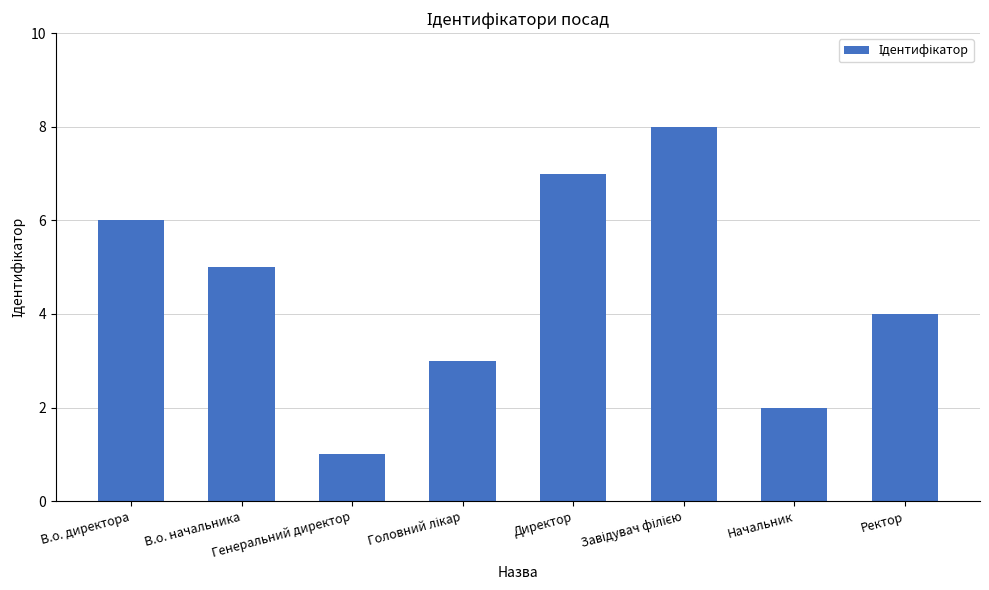

At which label does the data first exceed 5?

В.о. директора